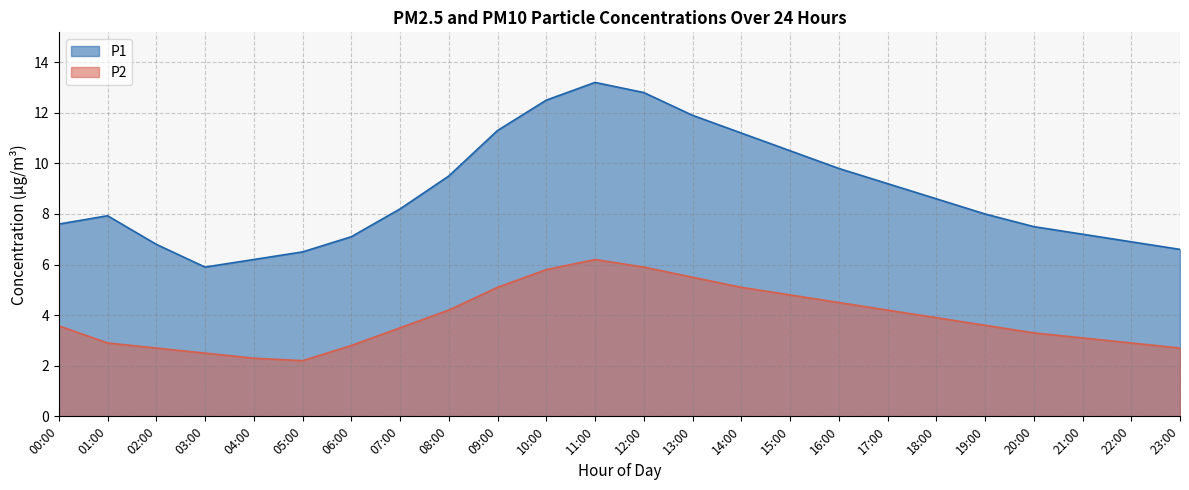

What is the difference between the maximum and second lowest values in the P1 series?

7.0